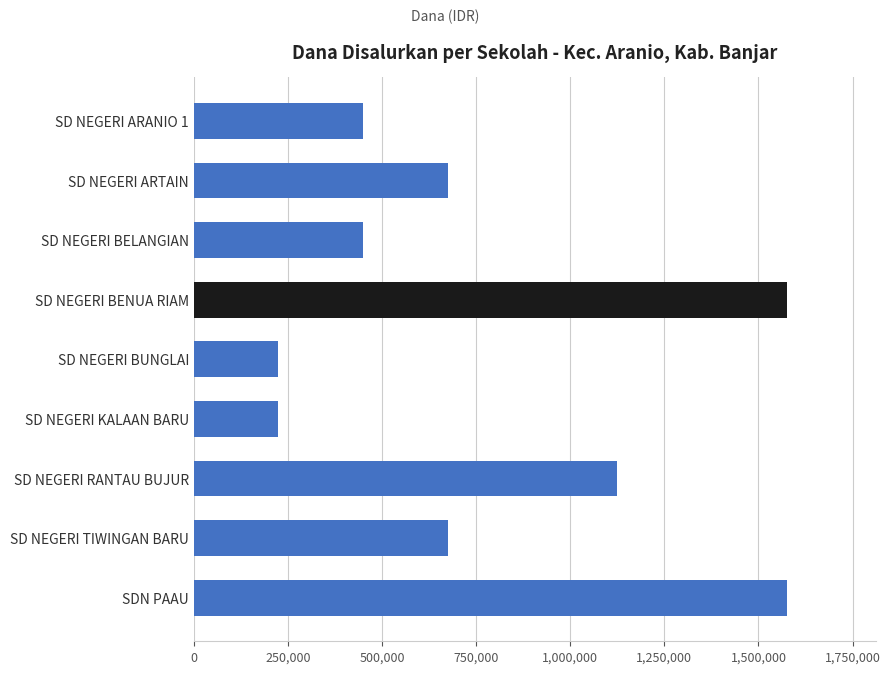

What is the smallest value displayed?

225000